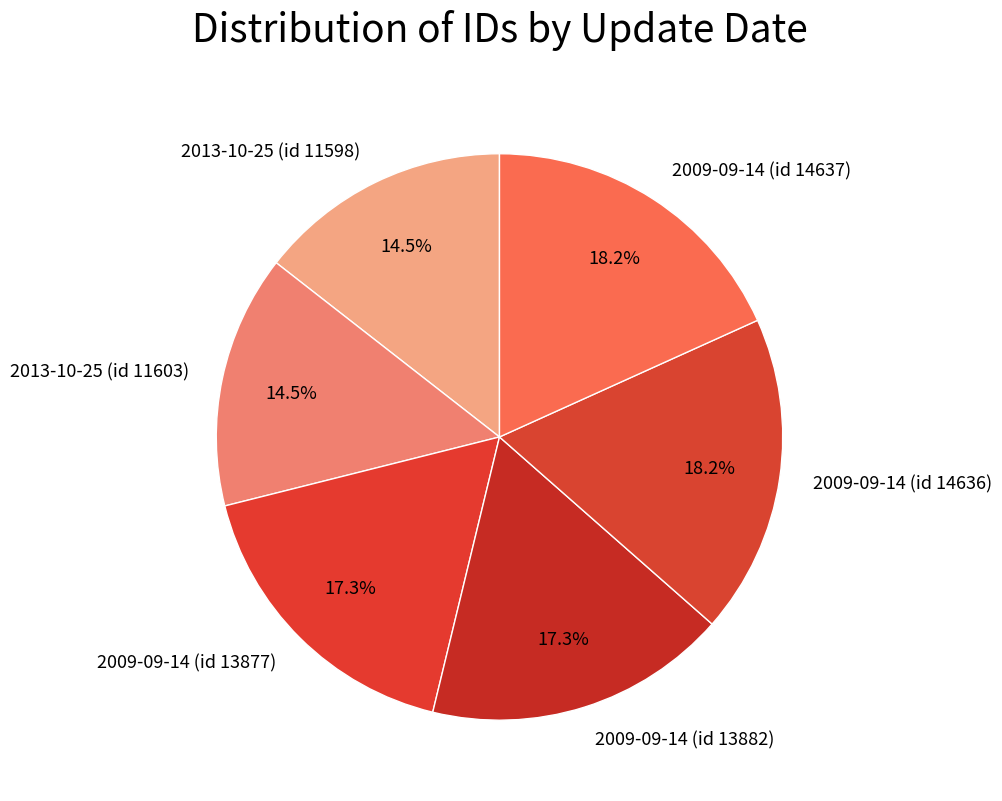

Is there any slice that represents more than half of the pie?

No